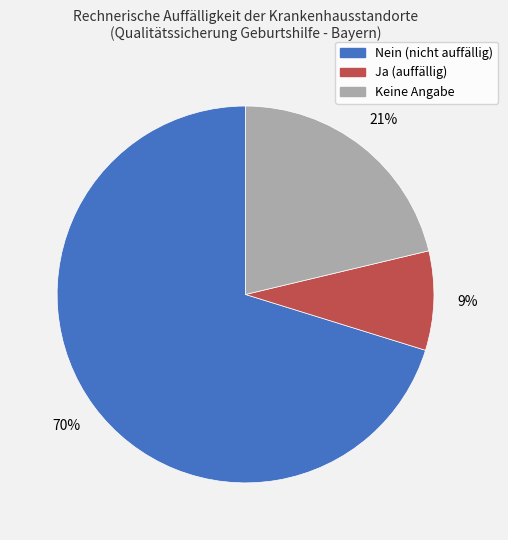

Does Keine Angabe represent more than half of the total?

No